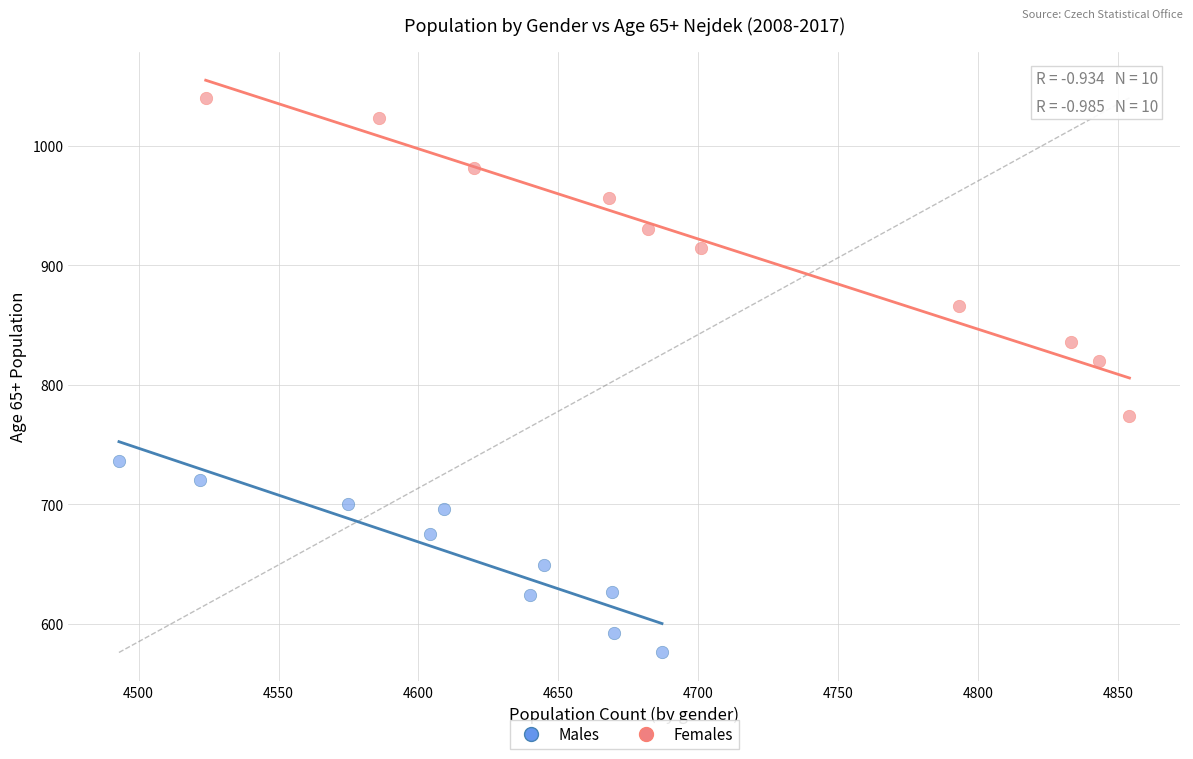

Which series has the largest Y range (max minus min)?

Females